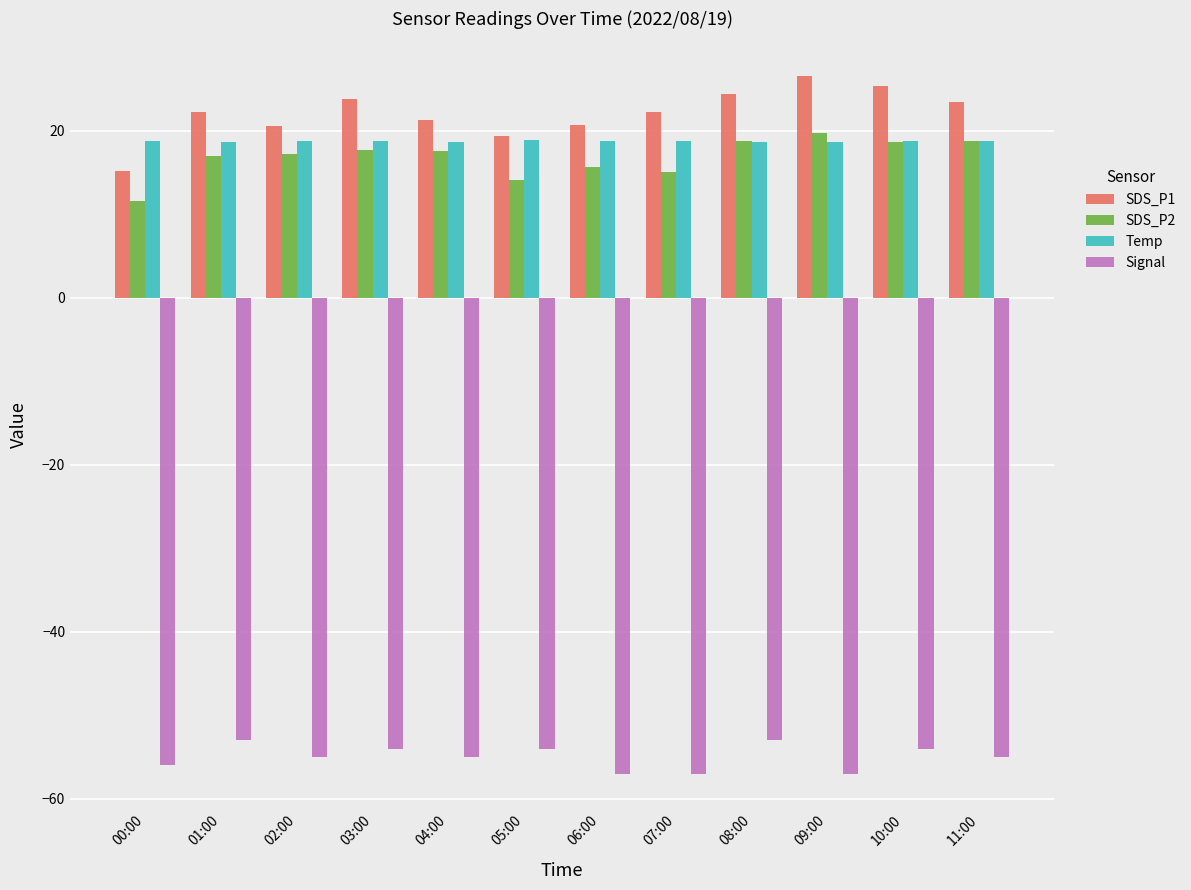

Read the SDS_P2 value at 07:00.

15.1